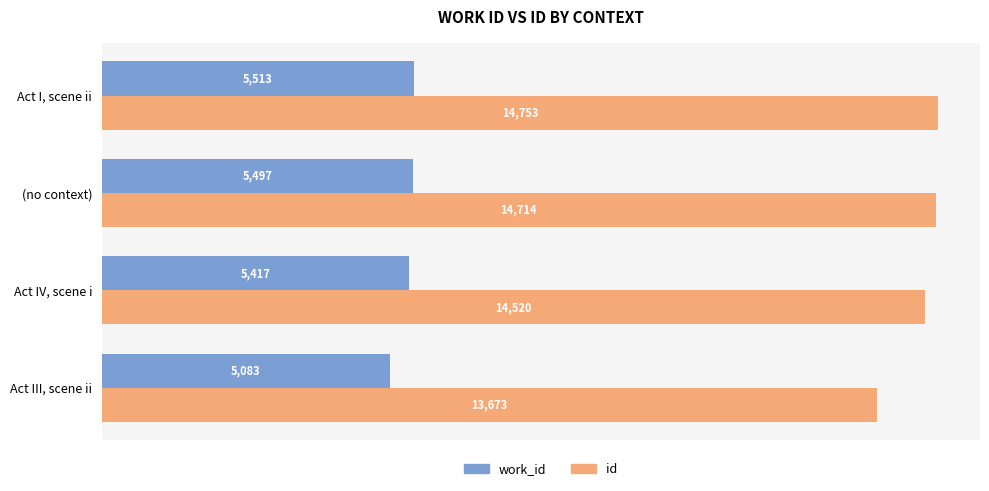

What is the spread (max minus min) of values at (no context)?

9217